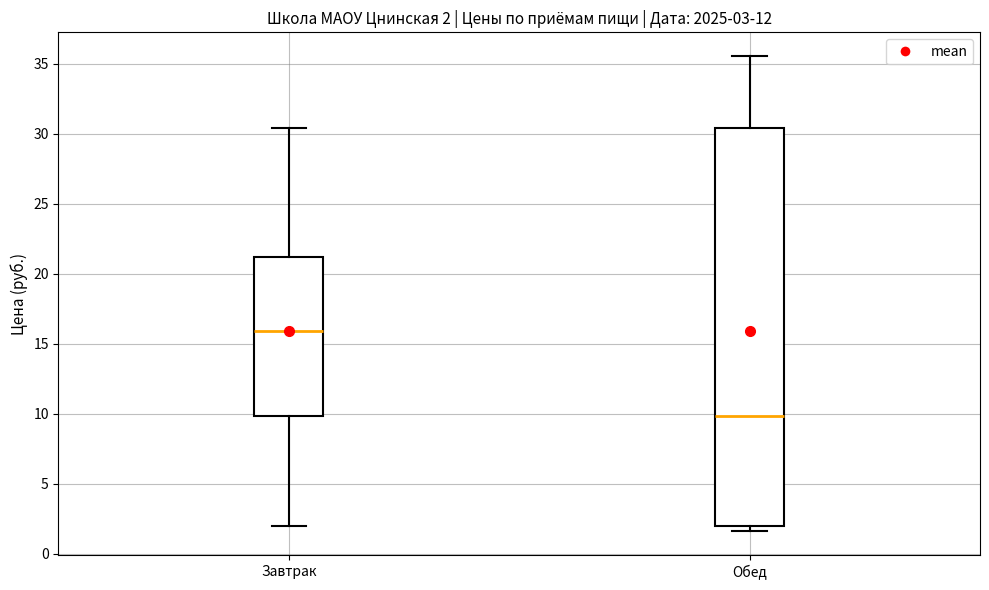

Which box's median line is the lowest?

Обед